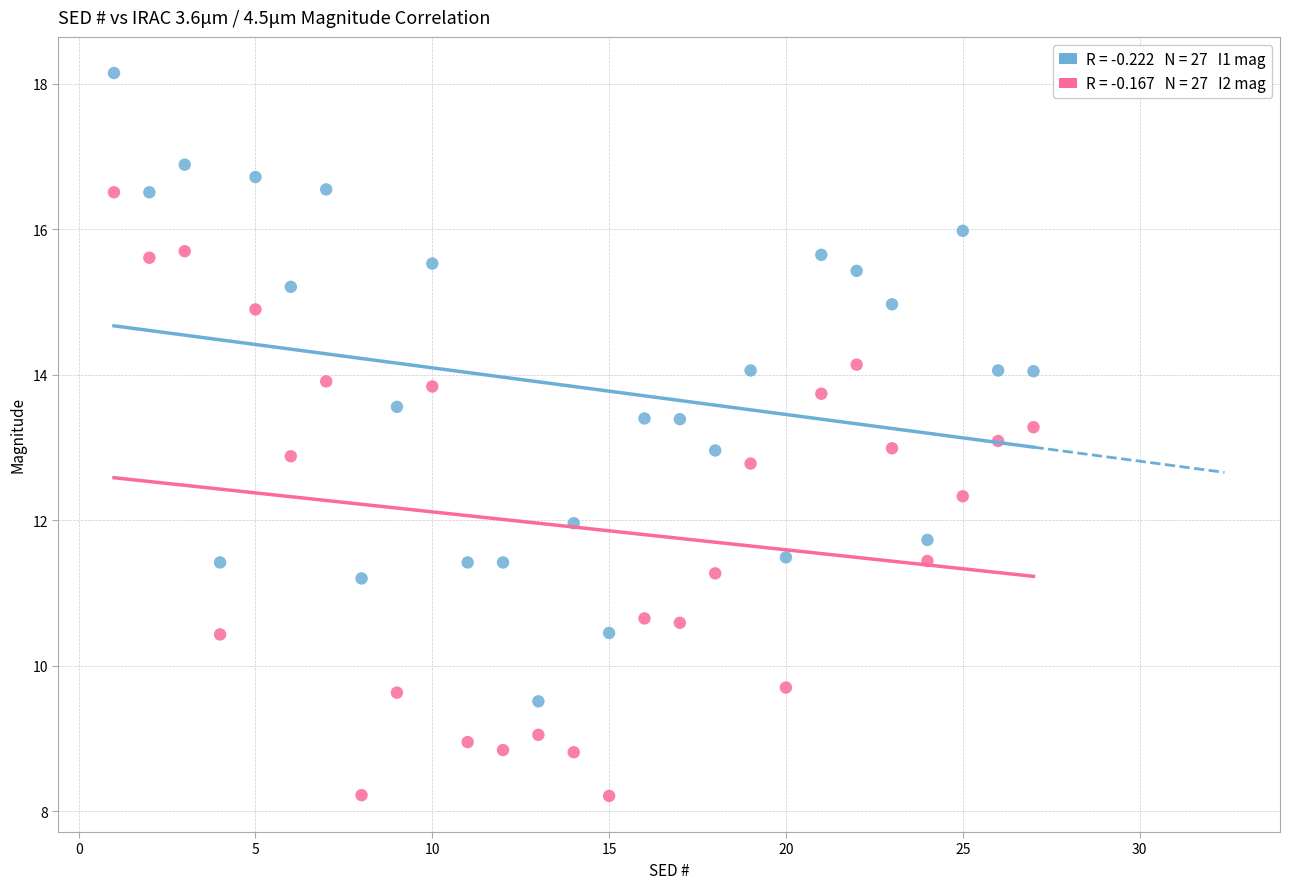

Across all data points, what is the range of Y values (max minus min)?

9.9